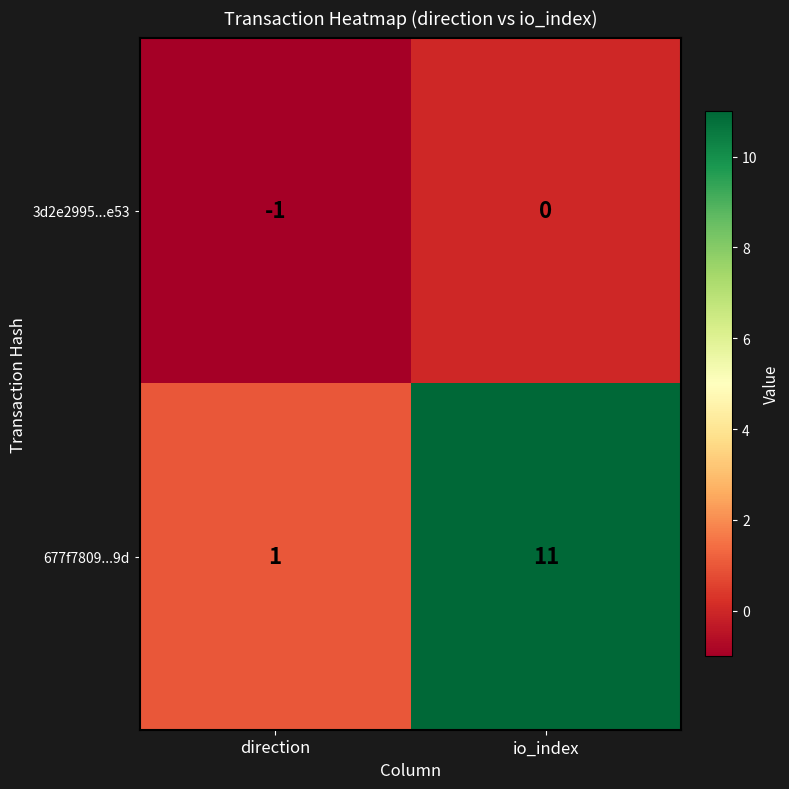

The 677f7809...9d series shows 11 at io_index. True or false?

True